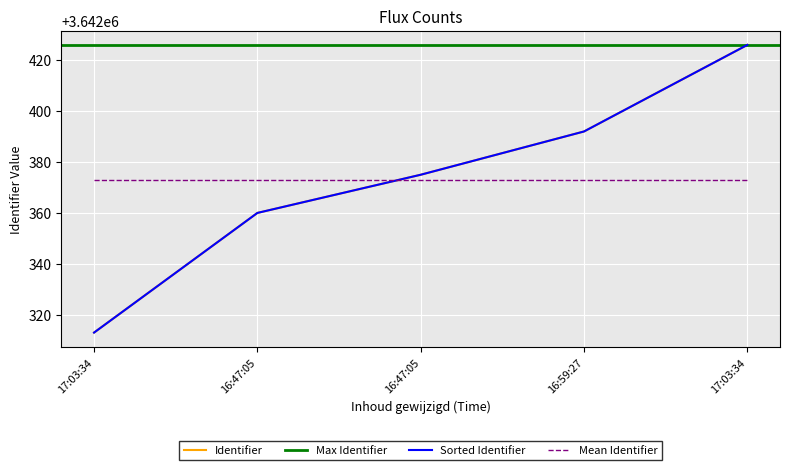

What is the label of the 3rd point from the right?

16:47:05